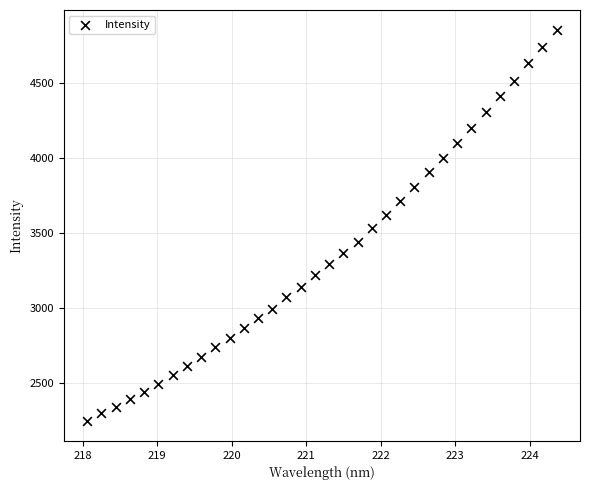

What is the range of X values (max minus min)?

6.3